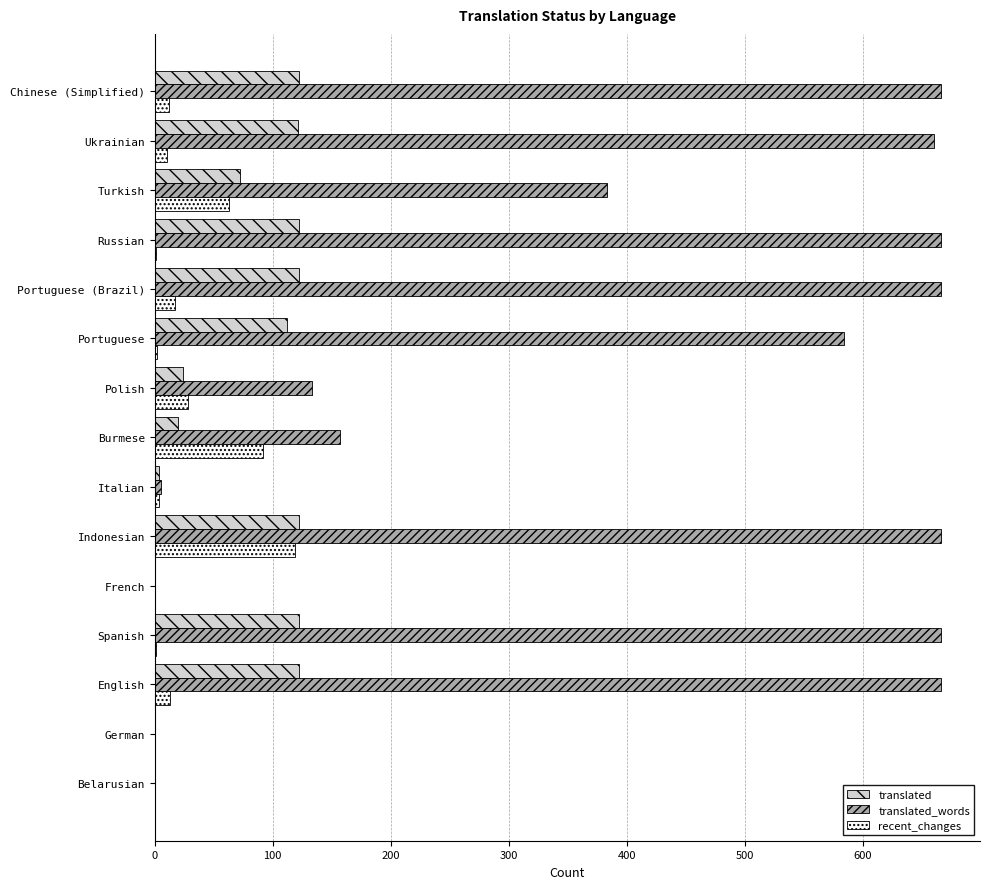

At which category is the sum across all series the highest?

Indonesian